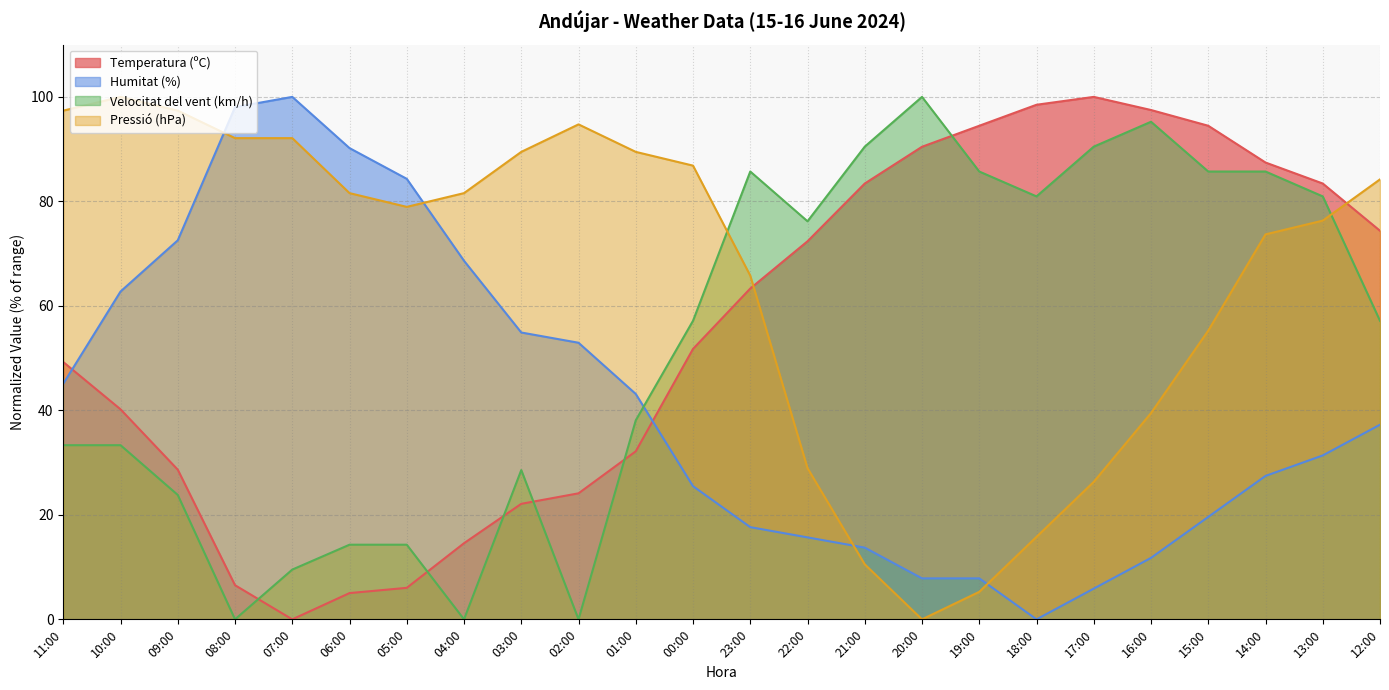

Which series ends up on top after the final intersection of Pressió (hPa) and Humitat (%)?

Pressió (hPa)